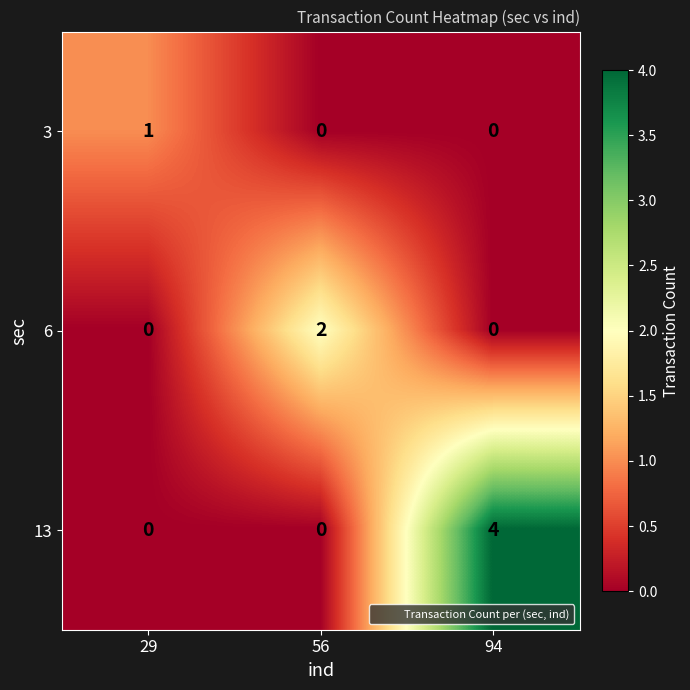

How many distinct data groups are displayed?

3